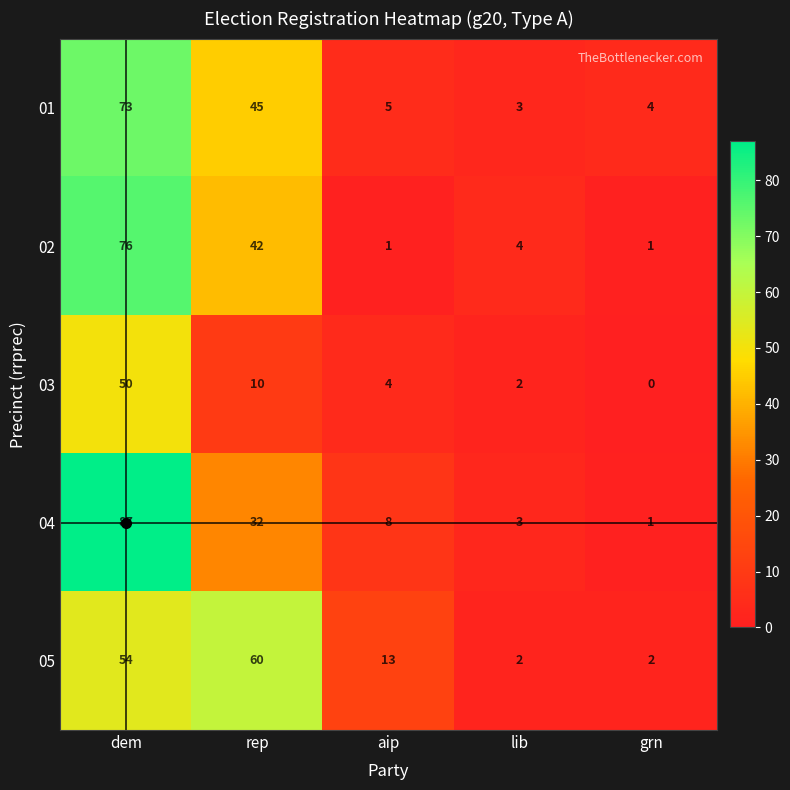

Which series changed the most between lib and grn?

02